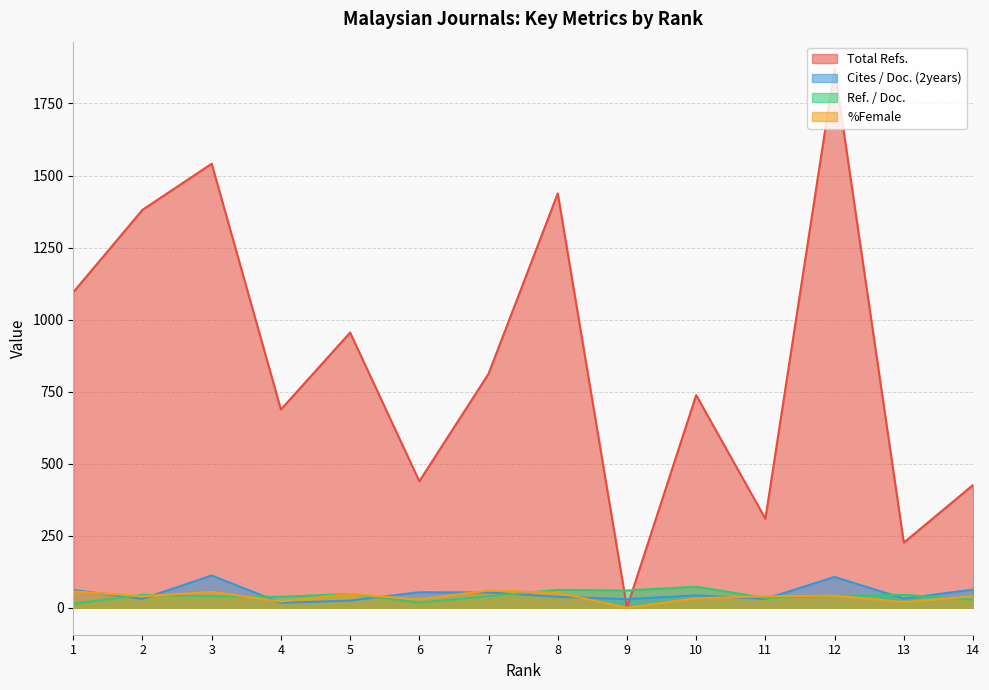

How many data points in Ref. / Doc. are above 41?

6